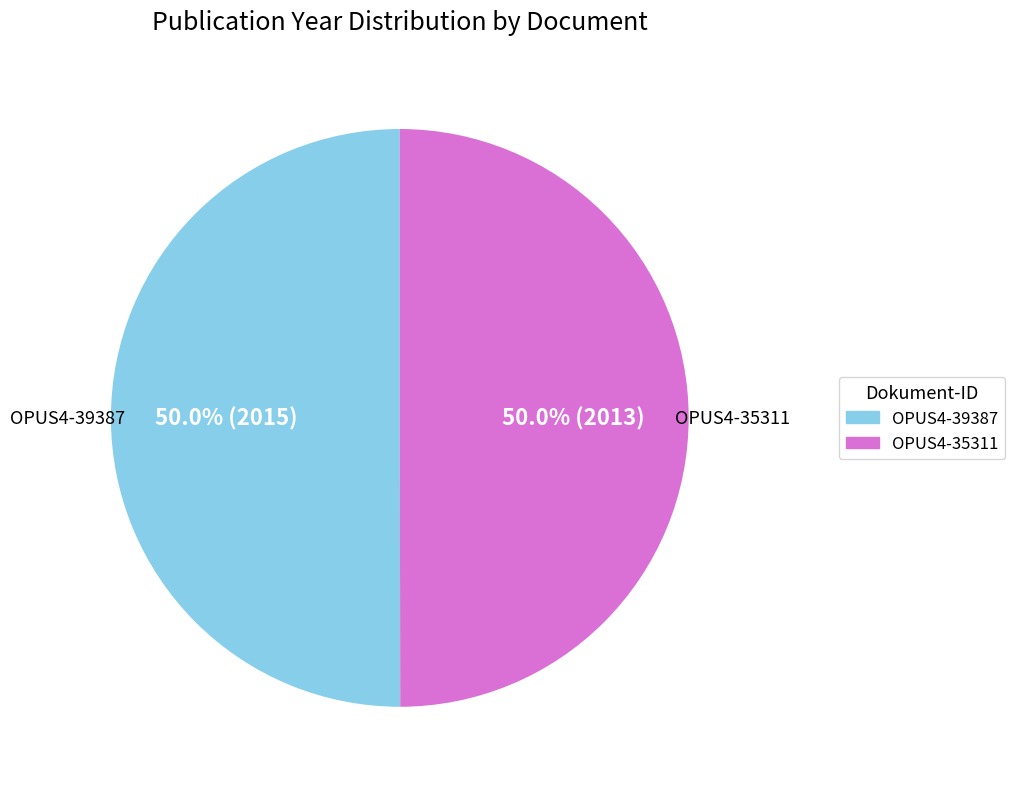

What percentage is NOT represented by OPUS4-39387?

50.0%